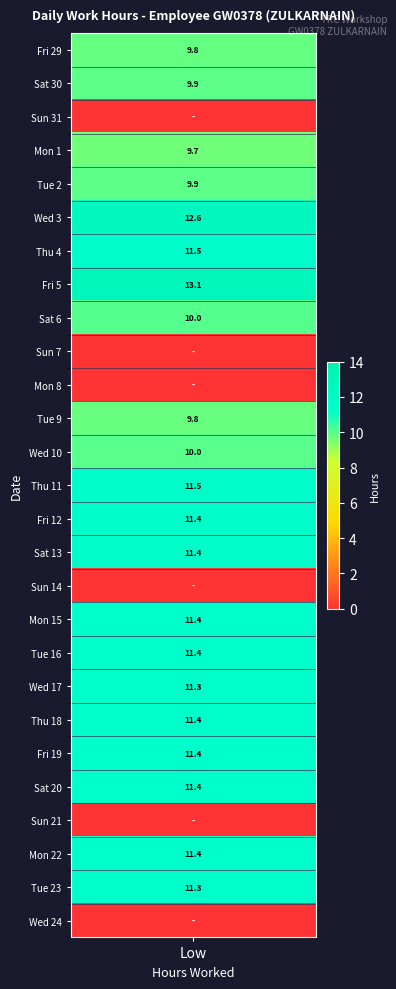

Where is the data nearest to the value 6?

Mon 1